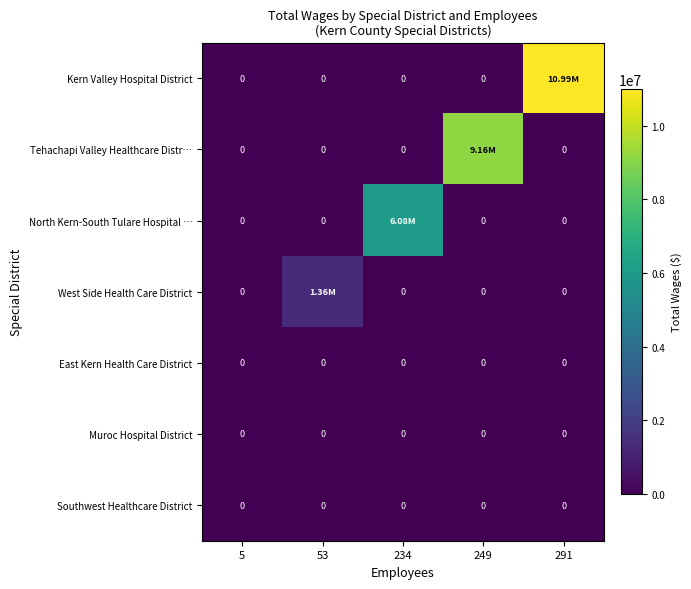

Count the number of data series in this chart.

7